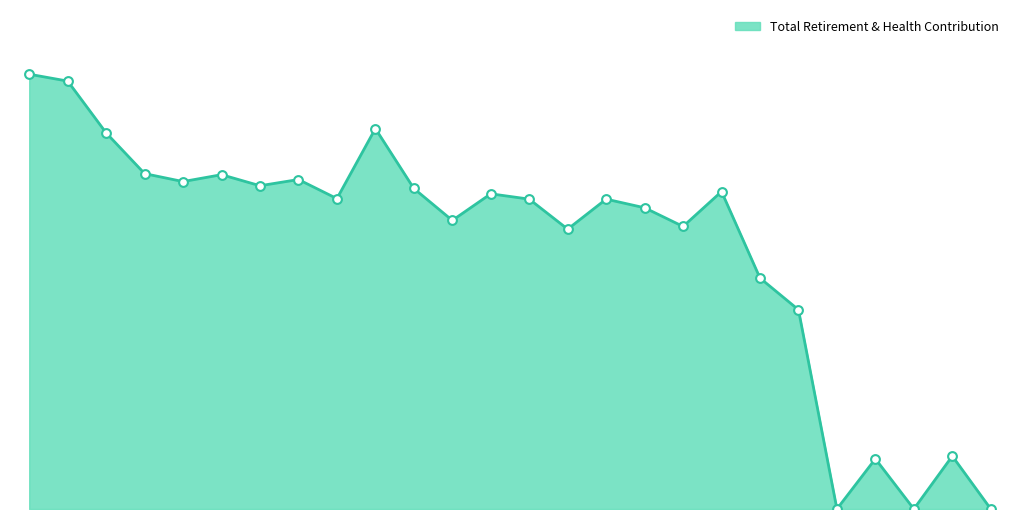

Does the chart have visible grid lines?

No